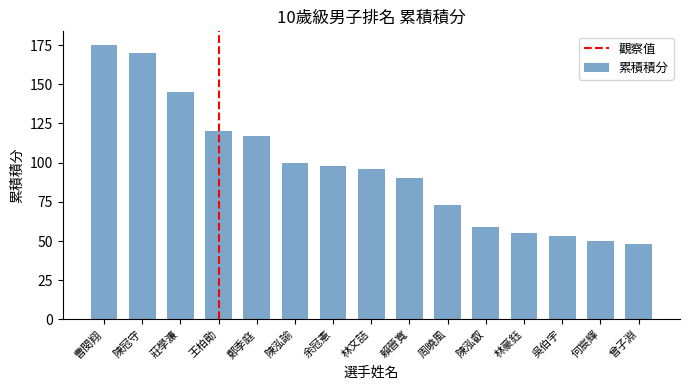

The value at 何宸輝 is 50. True or false?

True